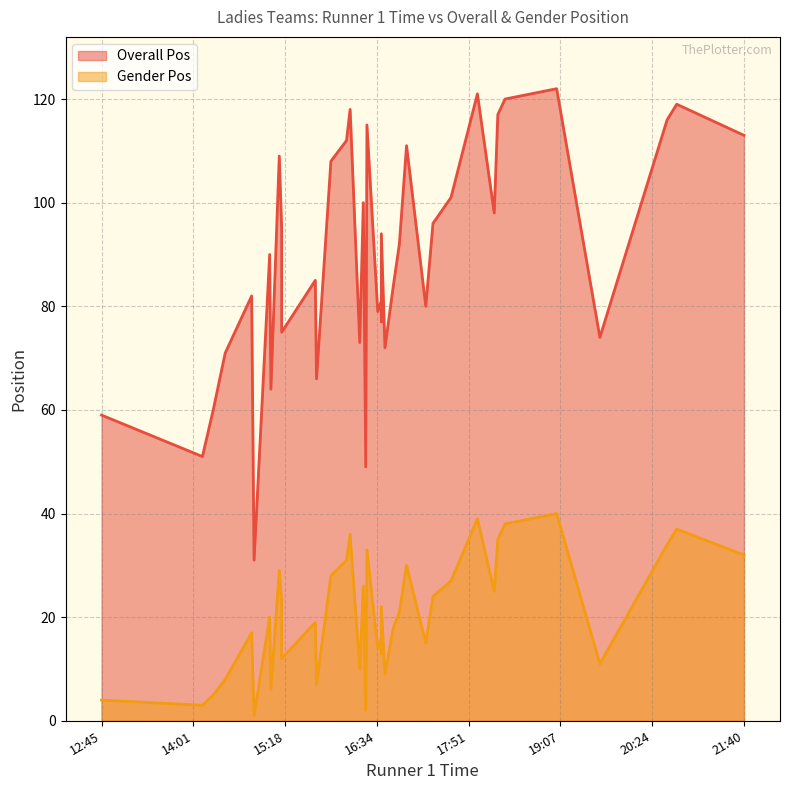

The Gender Pos series shows 56 at 00:20:44. True or false?

False